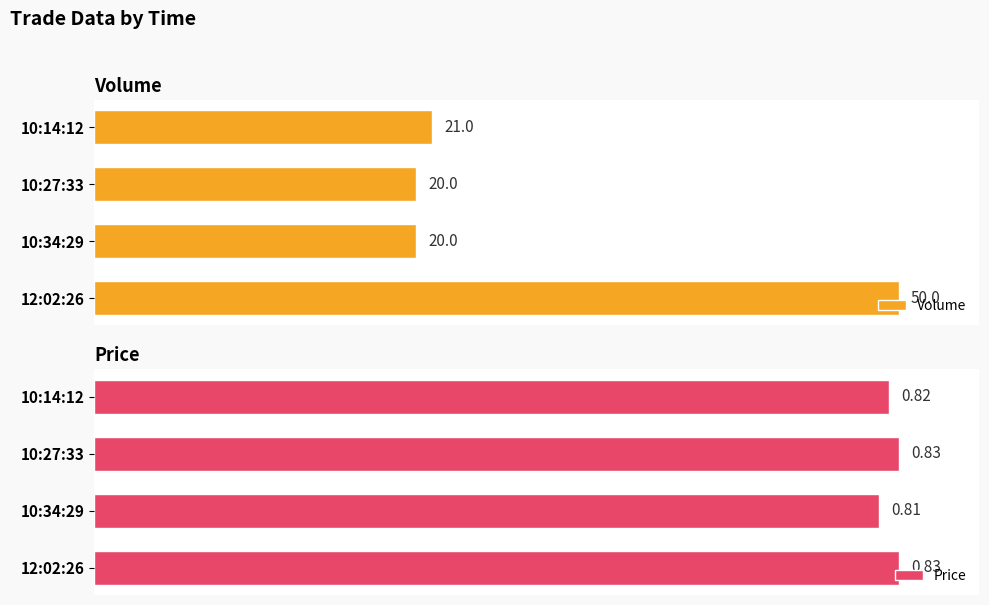

Is it true that Price equals 57.1 at 10:27:33?

False